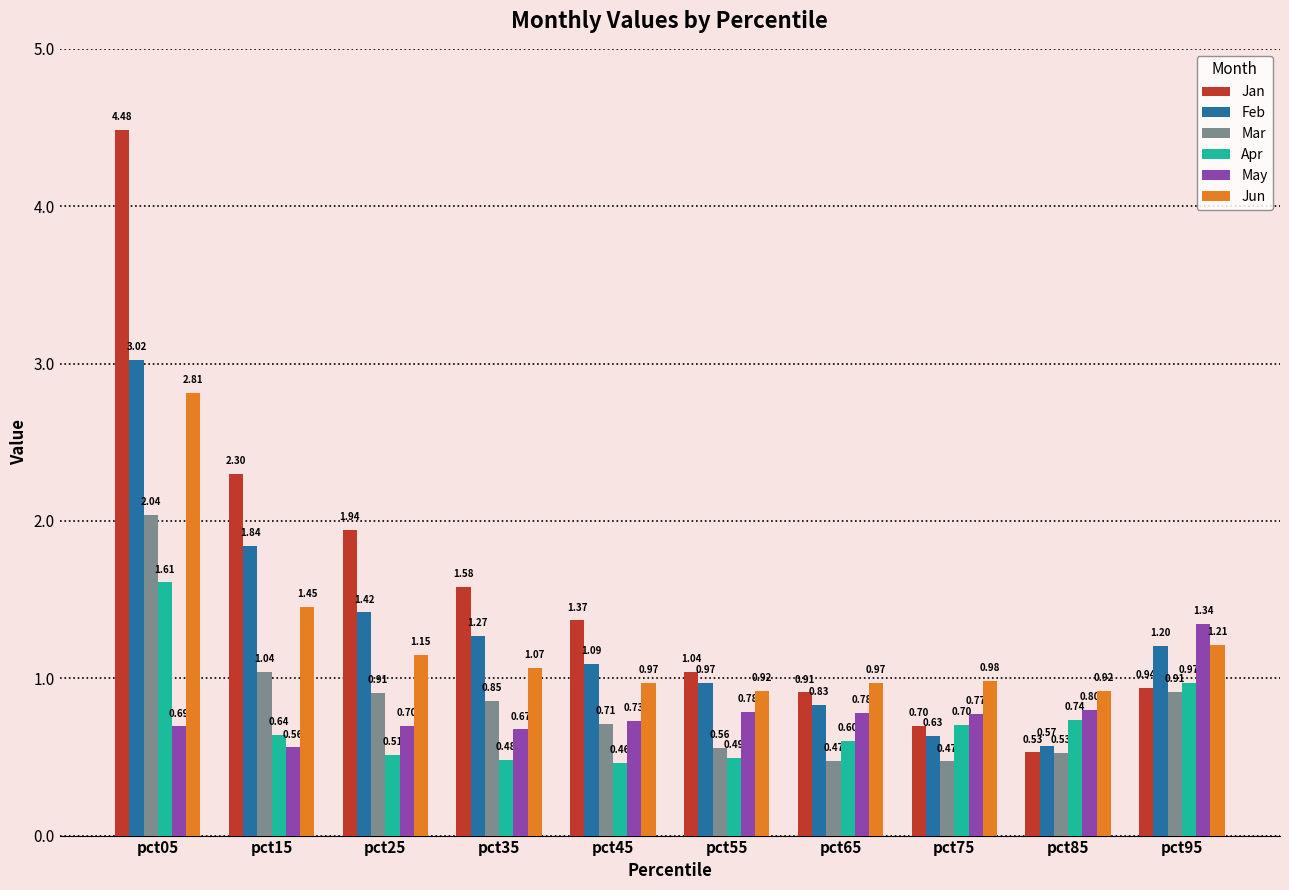

What are all the series names shown in the legend?

Jan, Feb, Mar, Apr, May, Jun